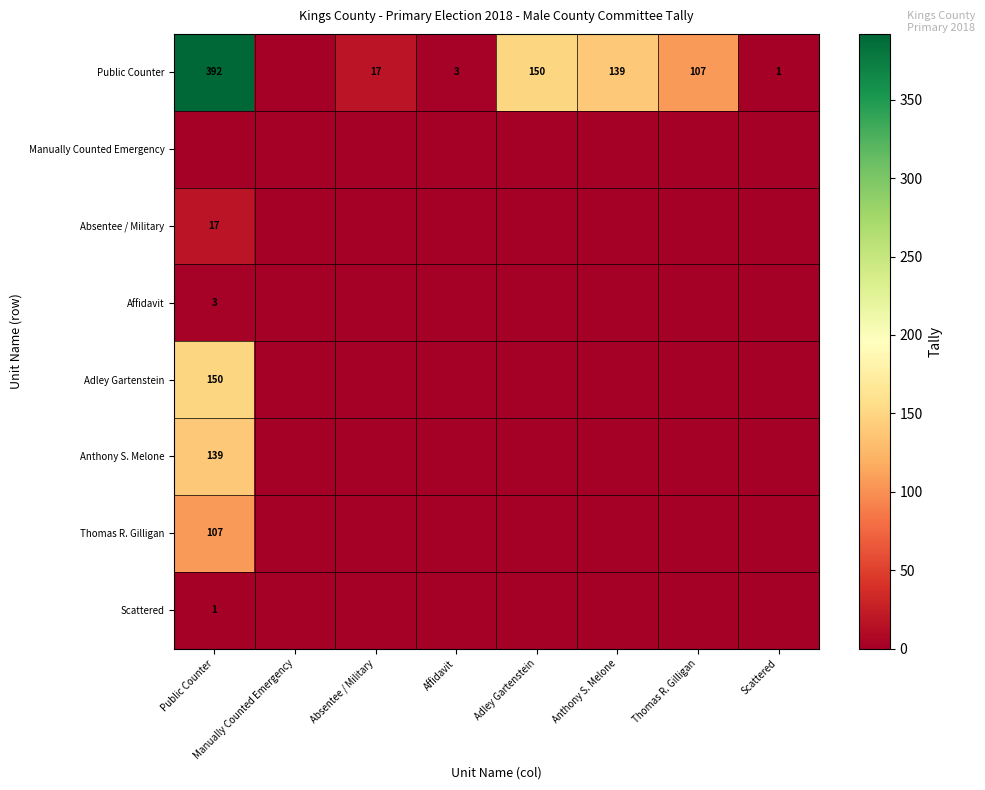

The Absentee / Military series shows 17 at Public Counter. True or false?

True